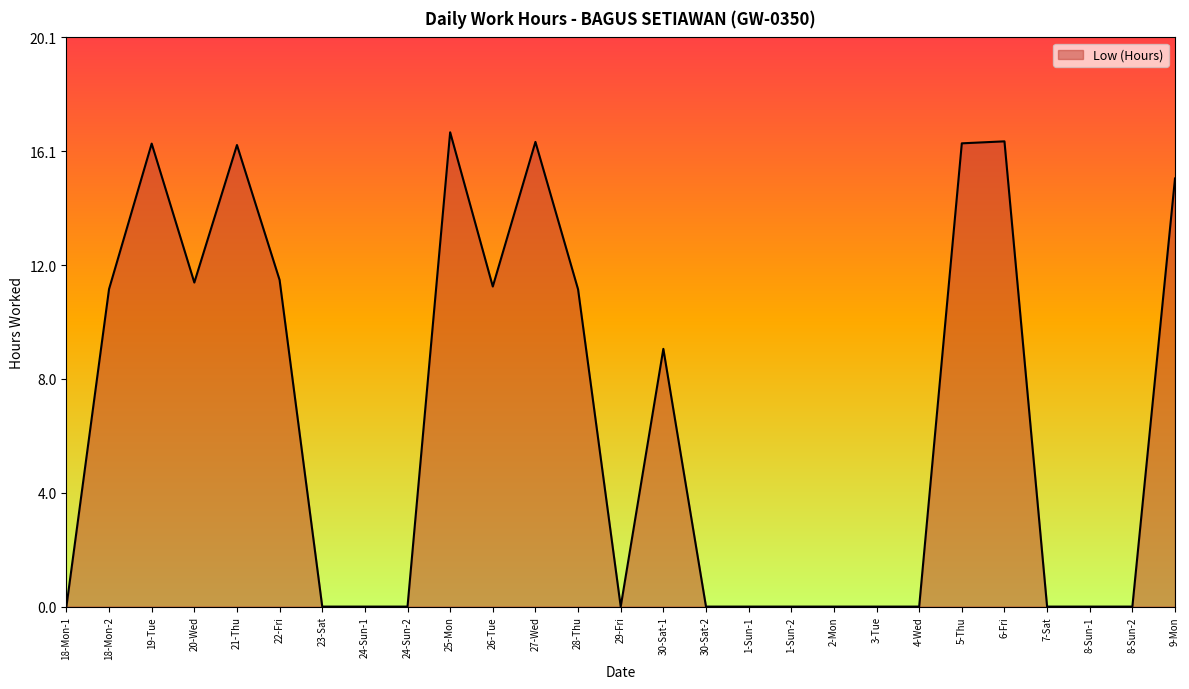

True or false: the data shows 0.0 at 8-Sun-2.

True